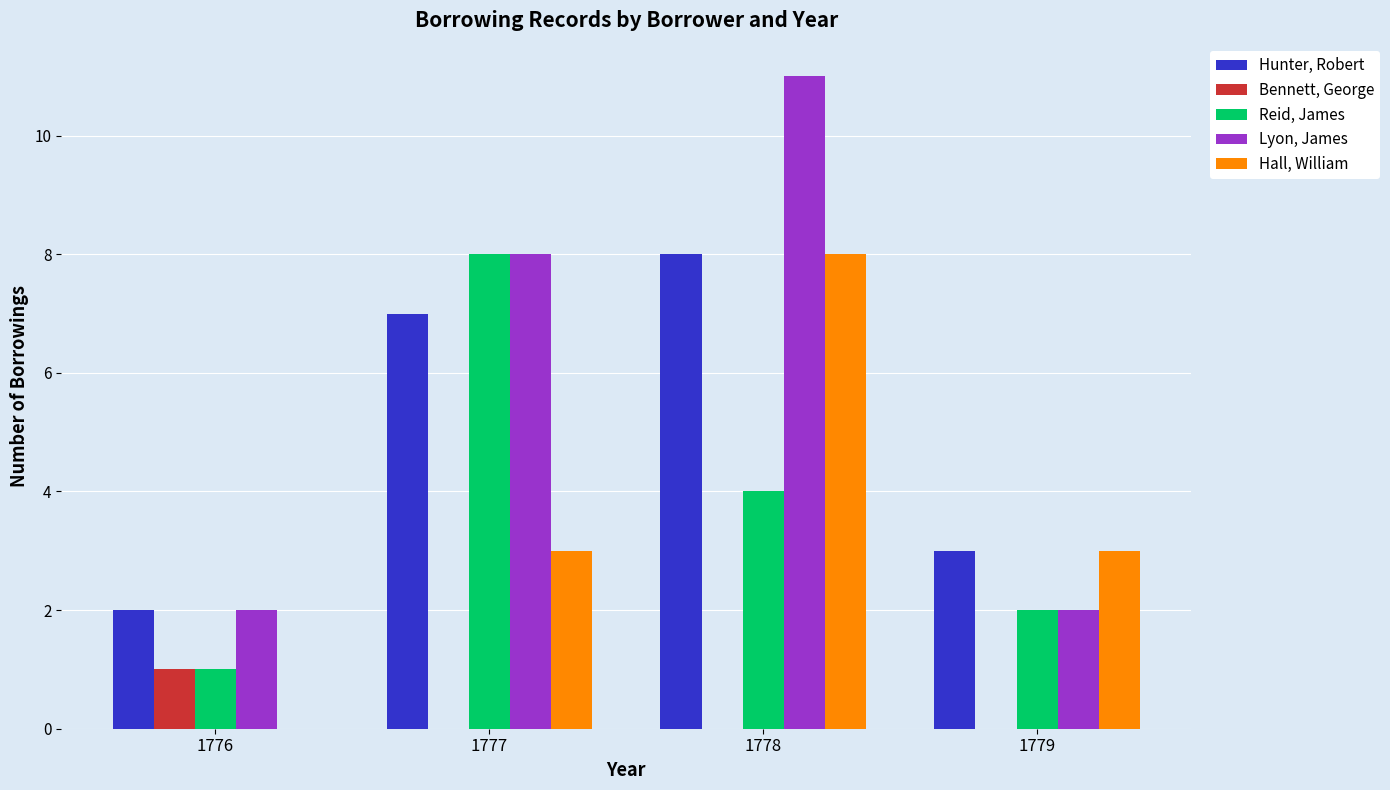

At which category is the sum across all series the highest?

1778